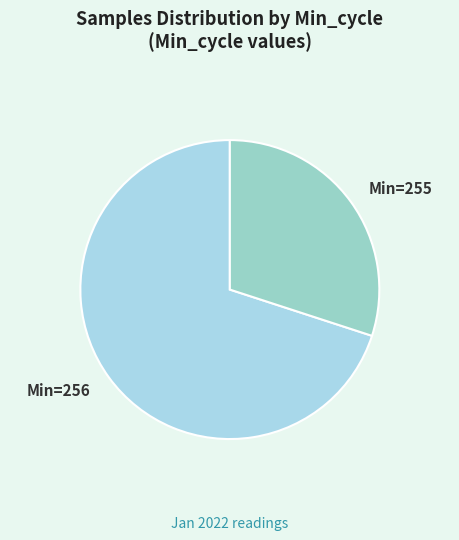

Rank the categories by value from highest to lowest.

Min=256, Min=255